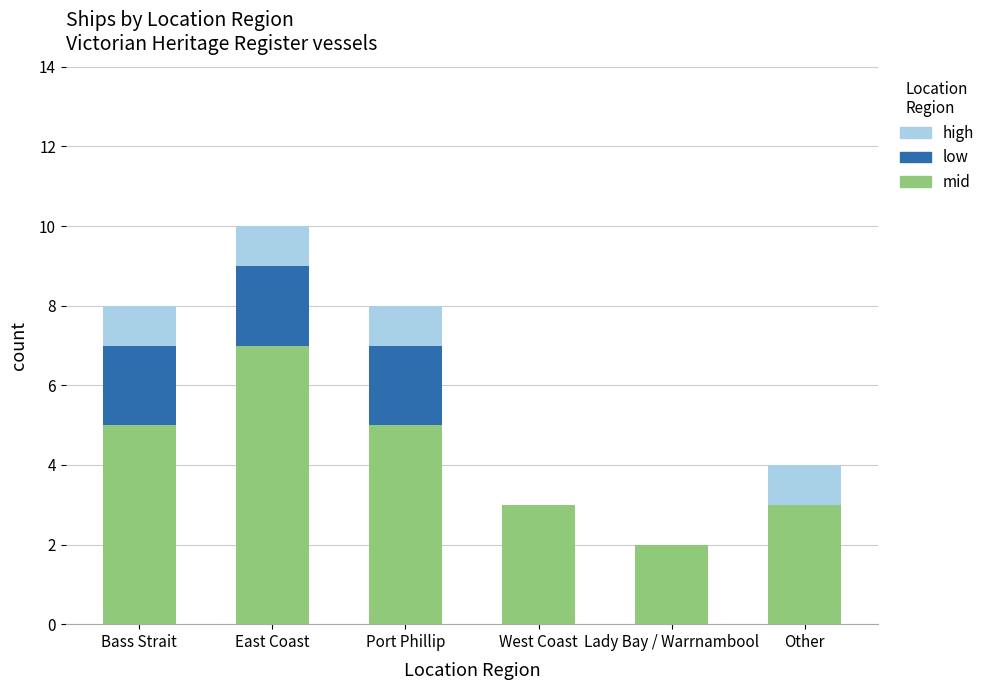

At which category is the sum across all series the highest?

East Coast